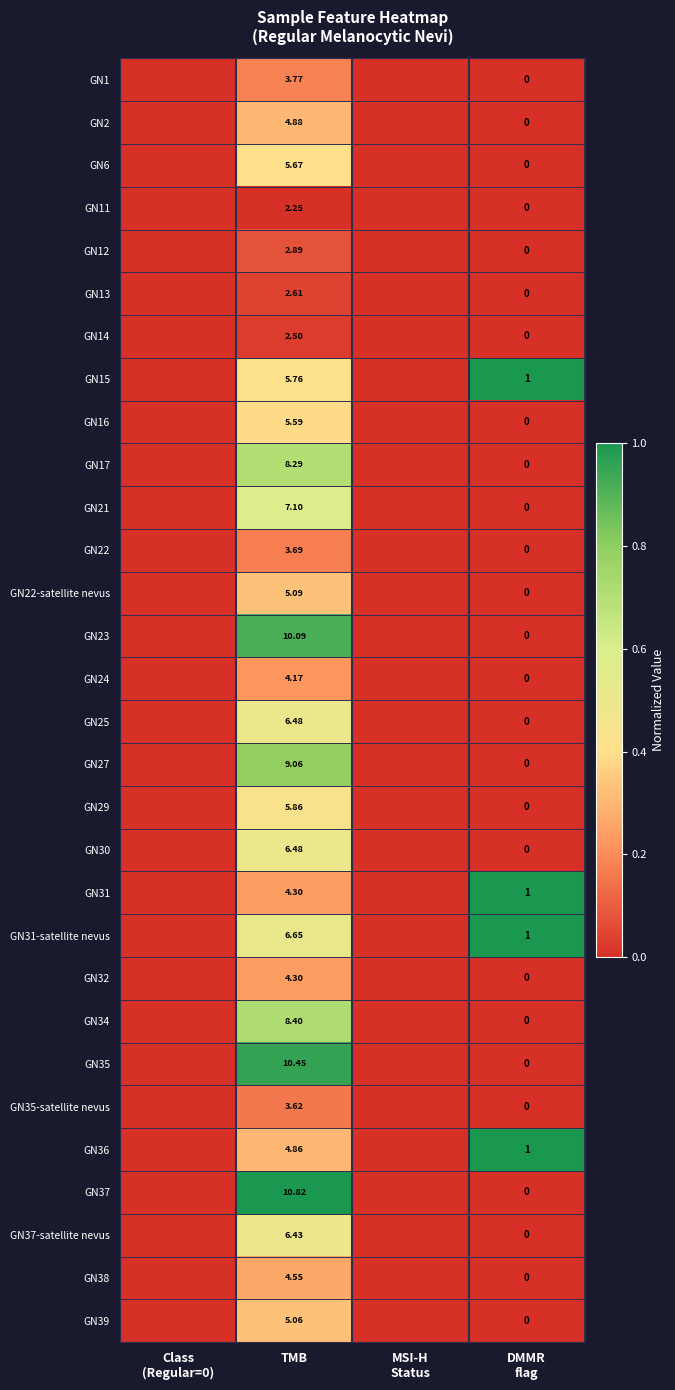

Rank the categories by GN31-satellite nevus value from highest to lowest.

DMMR flag, TMB, Class (Regular=0), MSI-H Status